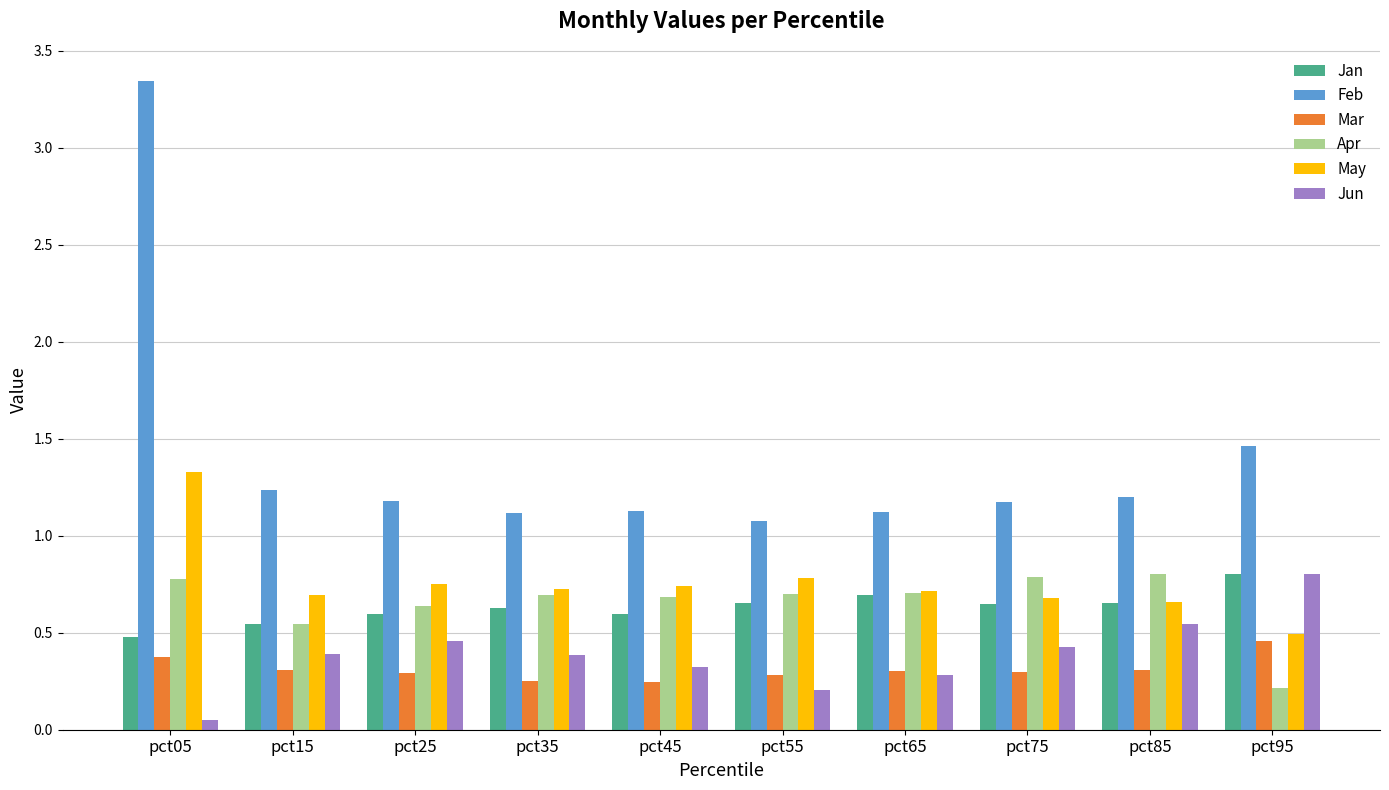

Between pct05 and pct95, which series saw the biggest shift?

Feb